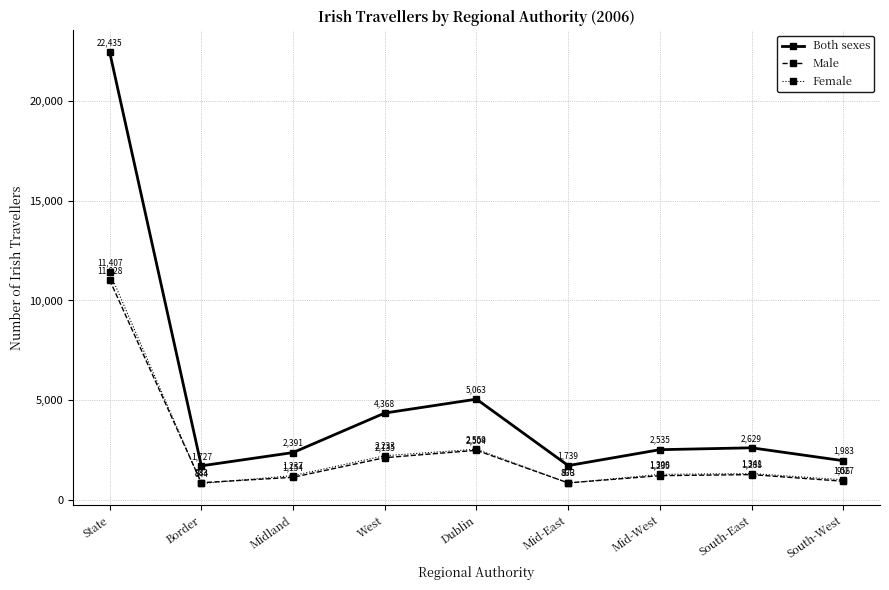

Is this an area chart (filled region under the line)?

No